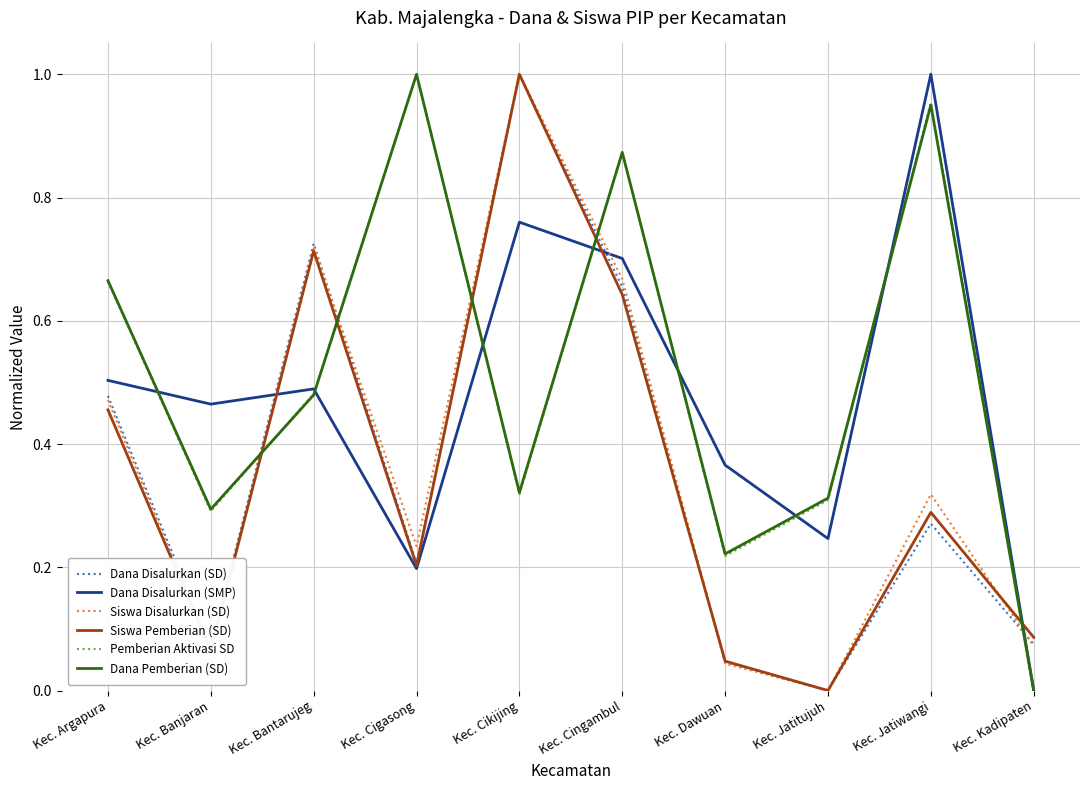

What is the total value across all series at Kec. Cigasong?

2.8